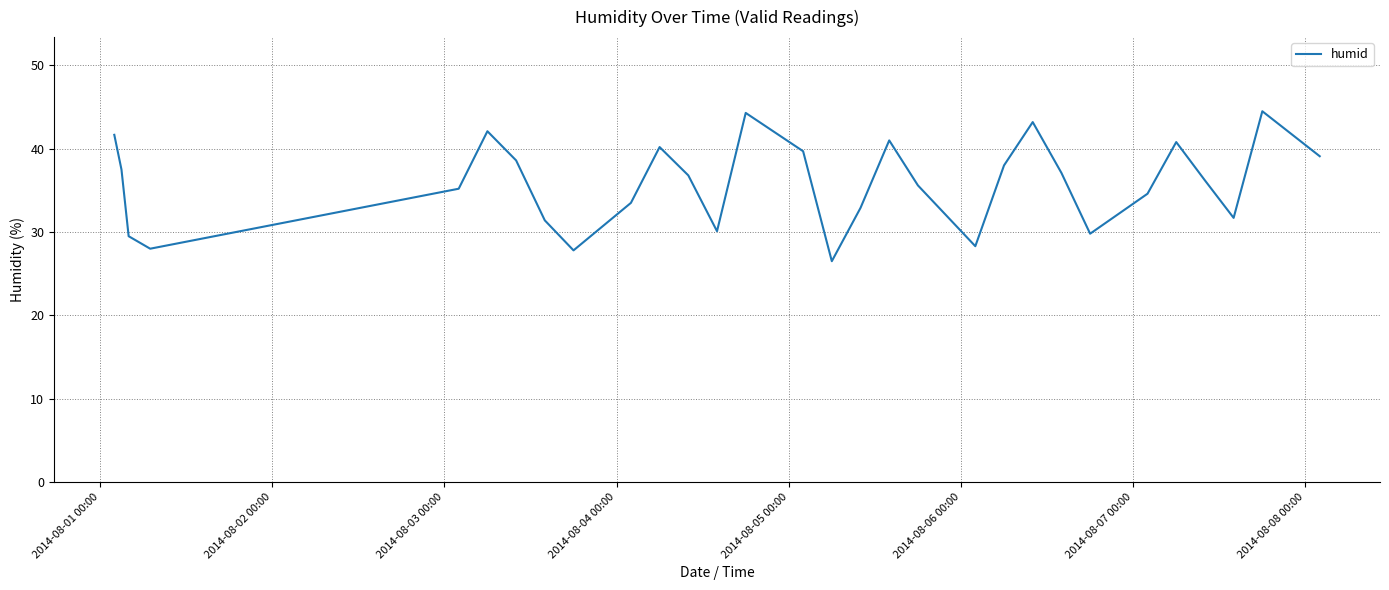

What is the difference between the maximum and second lowest values?

16.7